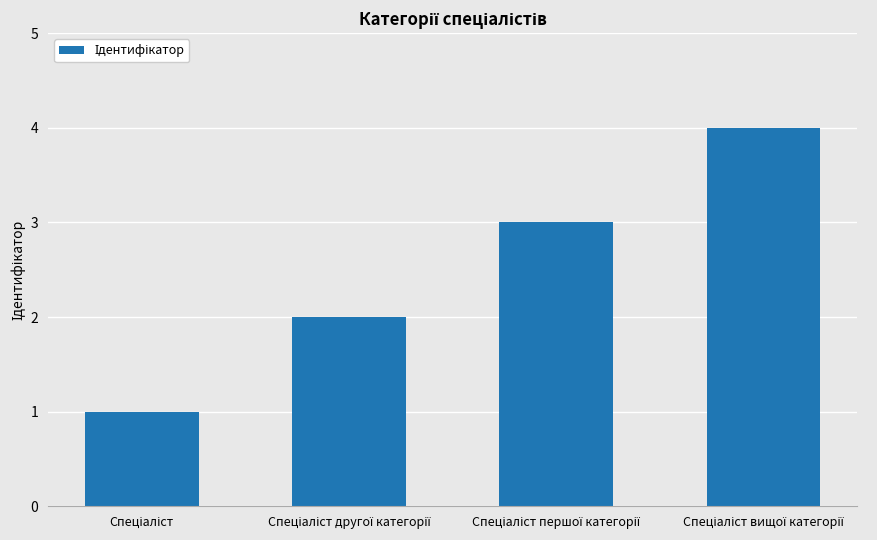

What is the sum of all values?

10